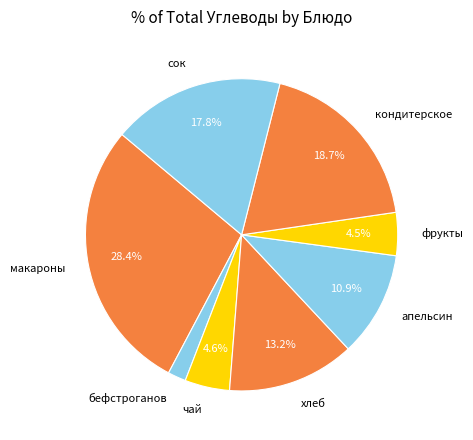

Is there any slice that represents more than half of the pie?

No